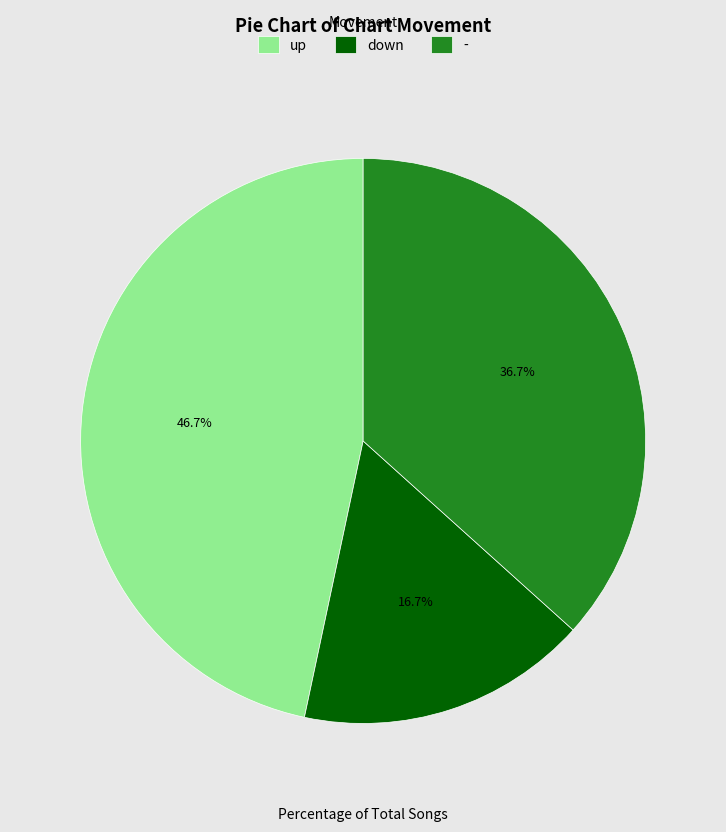

Is it true that down is 17% of the pie?

True